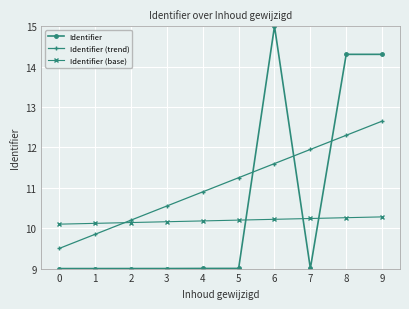

Rank the categories by Identifier (trend) value from lowest to highest.

0, 1, 2, 3, 4, 5, 6, 7, 8, 9